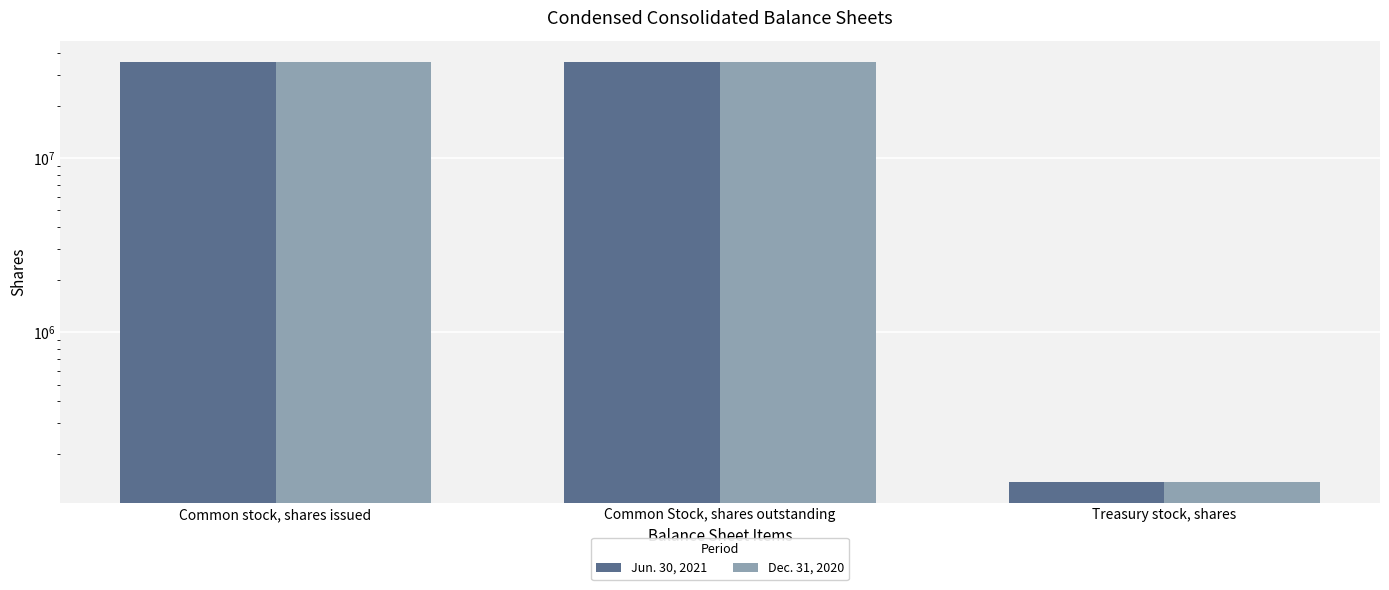

Reading right to left, extract all data points from this chart.

Jun. 30, 2021: 137920	35749488	35749488
Dec. 31, 2020: 137920	35504757	35504757